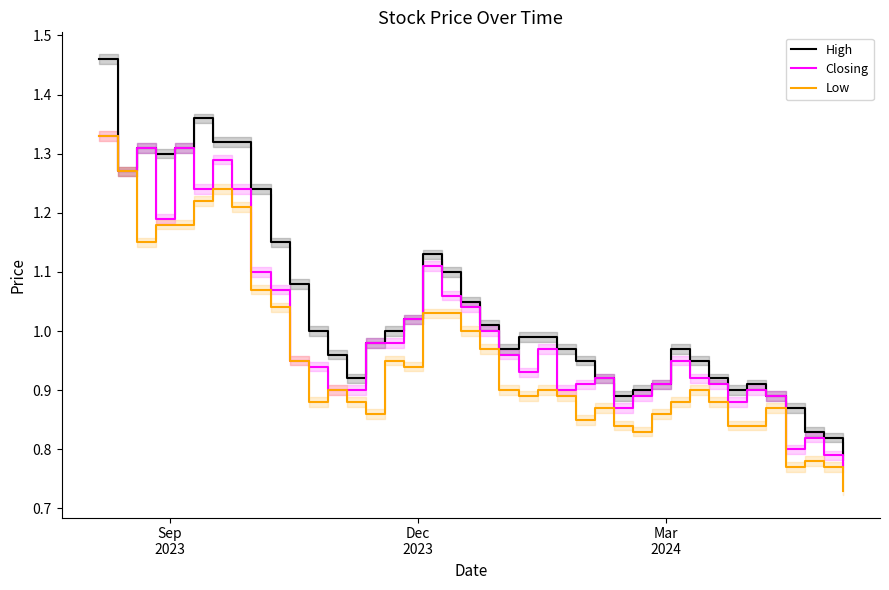

Is it true that Closing equals 0.4 at 27?

False